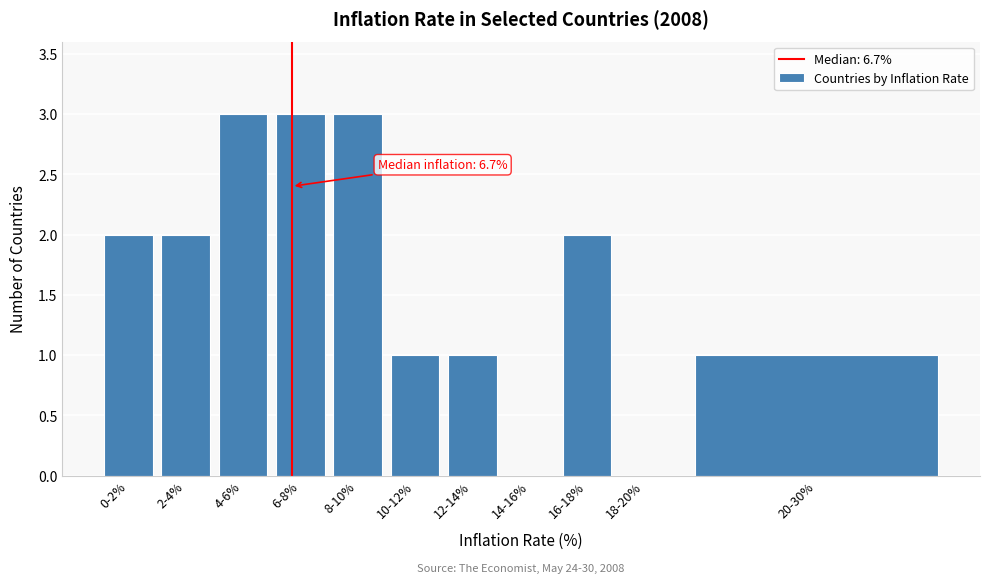

Reading left to right, what are all the values shown in this chart?

0-2%=2	2-4%=2	4-6%=3	6-8%=3	8-10%=3	10-12%=1	12-14%=1	14-16%=0	16-18%=2	18-20%=0	20-30%=1